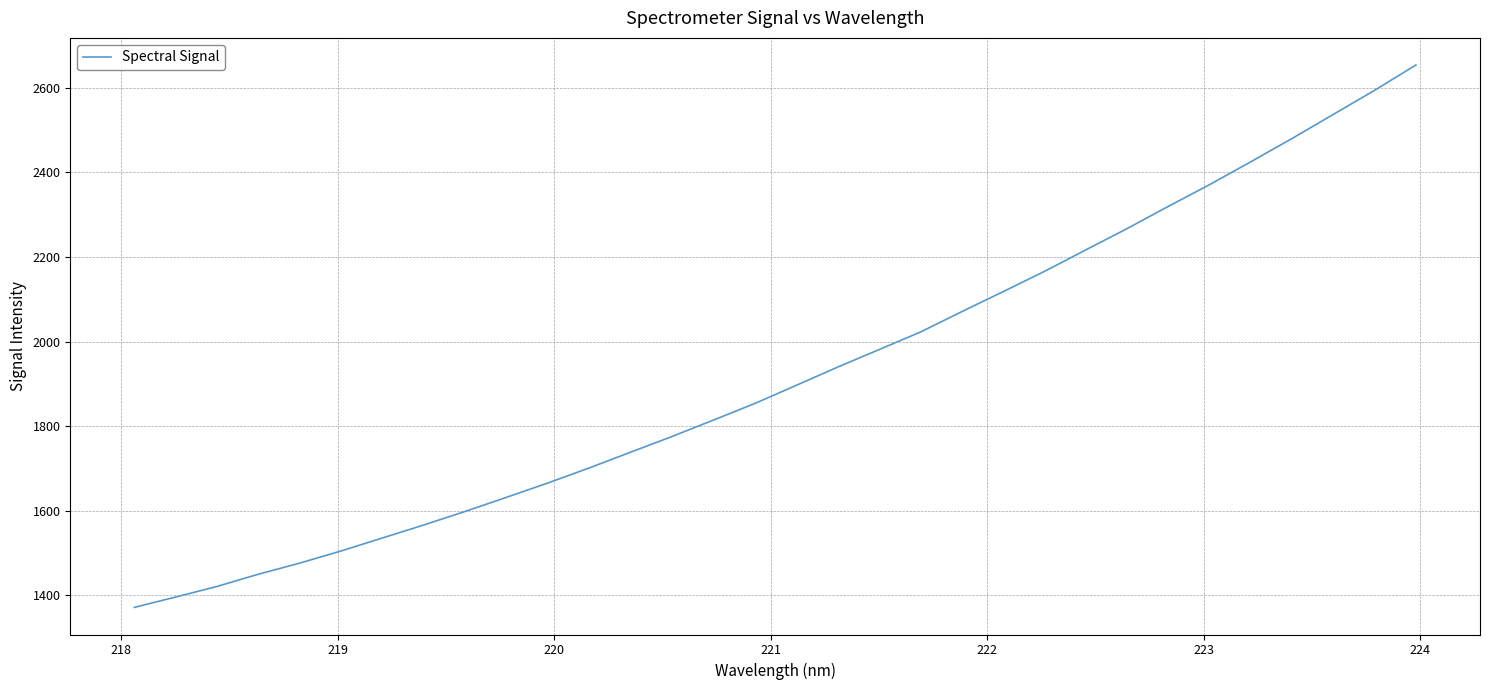

What is the difference between the maximum and minimum values?

1283.0